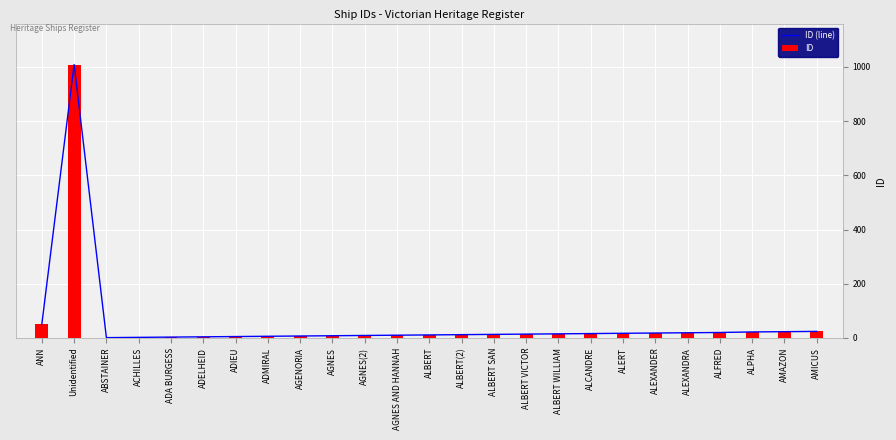

Reading left to right, transcribe all the data shown in this chart.

ID (line): ANN=51	Unidentified=1009	ABSTAINER=1	ACHILLES=2	ADA BURGESS=3	ADELHEID=4	ADIEU=5	ADMIRAL=6	AGENORIA=7	AGNES=8	AGNES(2)=9	AGNES AND HANNAH=10	ALBERT=11	ALBERT(2)=12	ALBERT SAN=13	ALBERT VICTOR=14	ALBERT WILLIAM=15	ALCANDRE=16	ALERT=17	ALEXANDER=18	ALEXANDRA=19	ALFRED=20	ALPHA=22	AMAZON=23	AMICUS=24
ID: ANN=51	Unidentified=1009	ABSTAINER=1	ACHILLES=2	ADA BURGESS=3	ADELHEID=4	ADIEU=5	ADMIRAL=6	AGENORIA=7	AGNES=8	AGNES(2)=9	AGNES AND HANNAH=10	ALBERT=11	ALBERT(2)=12	ALBERT SAN=13	ALBERT VICTOR=14	ALBERT WILLIAM=15	ALCANDRE=16	ALERT=17	ALEXANDER=18	ALEXANDRA=19	ALFRED=20	ALPHA=22	AMAZON=23	AMICUS=24